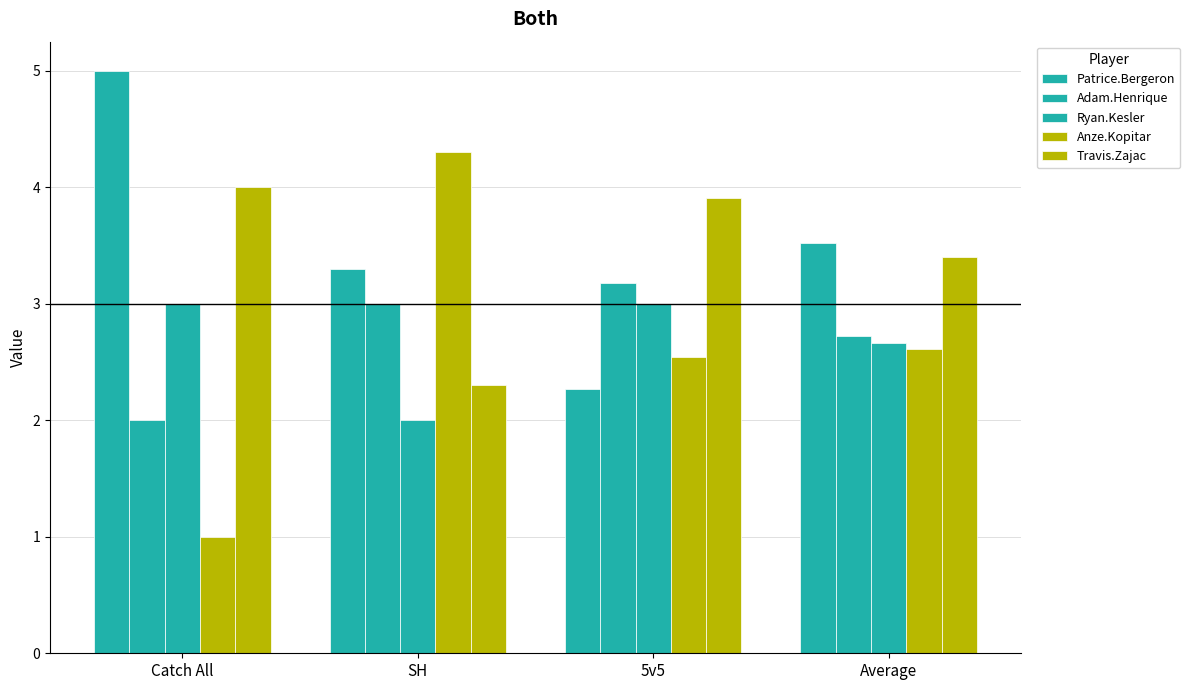

What is the label of the 4th bar from the left?

Average